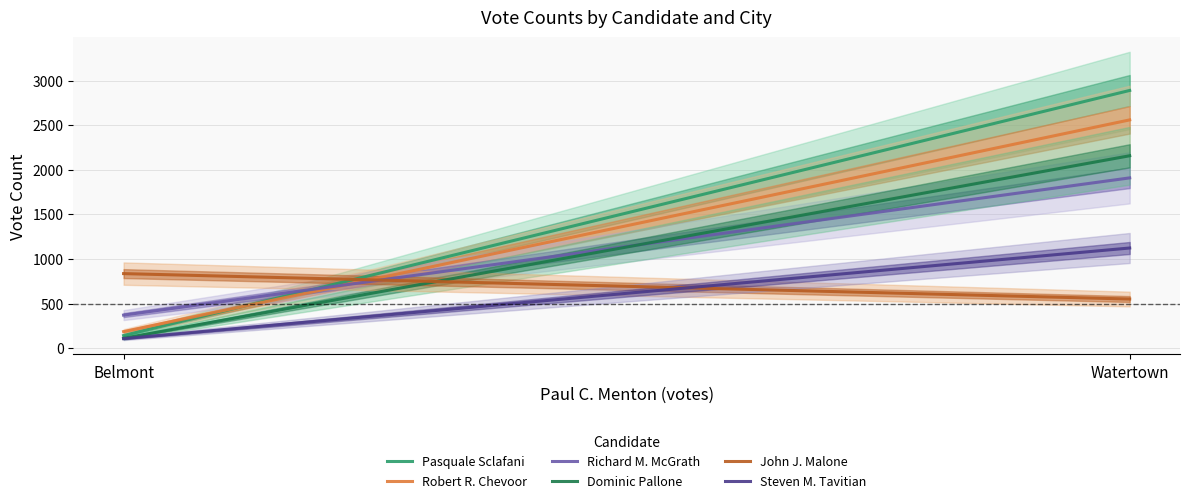

Which has a higher value, Belmont or Watertown?

Watertown